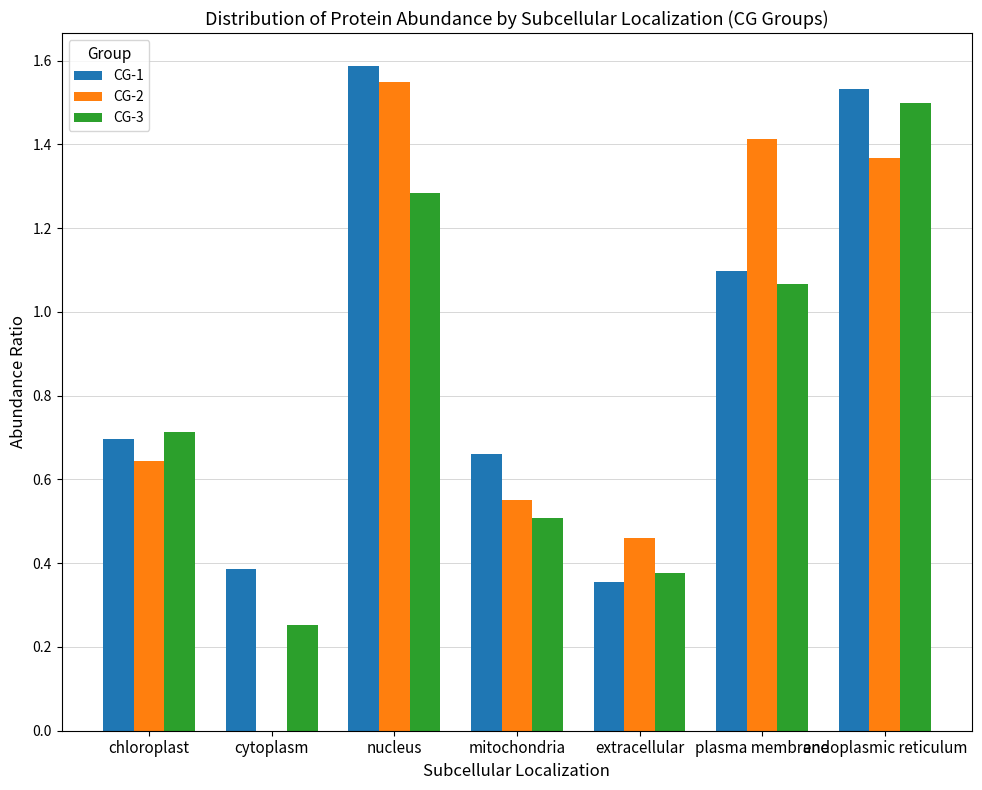

What is the label of the 2nd bar from the left?

cytoplasm